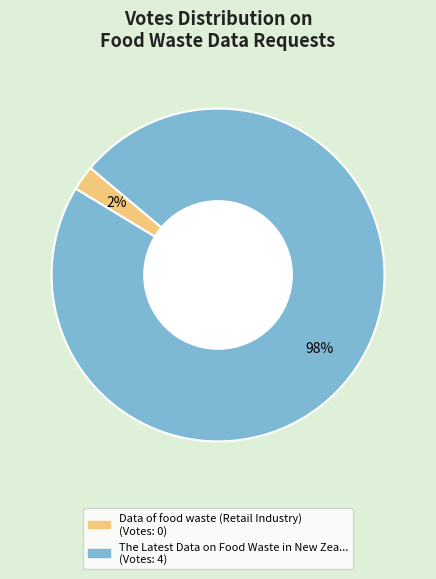

Count the number of slices in the pie.

2